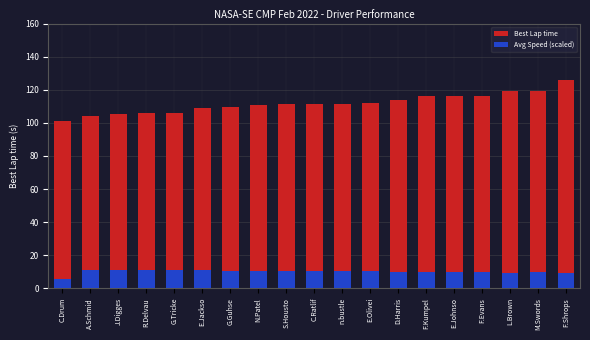

How many values in the Avg Speed (scaled) series exceed 10?

14